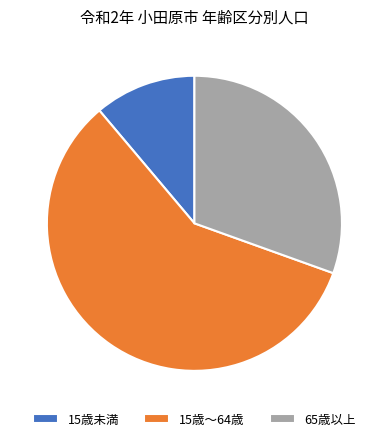

Approximately how many times larger is the value at 15歳～64歳 compared to 15歳未満?

5.2